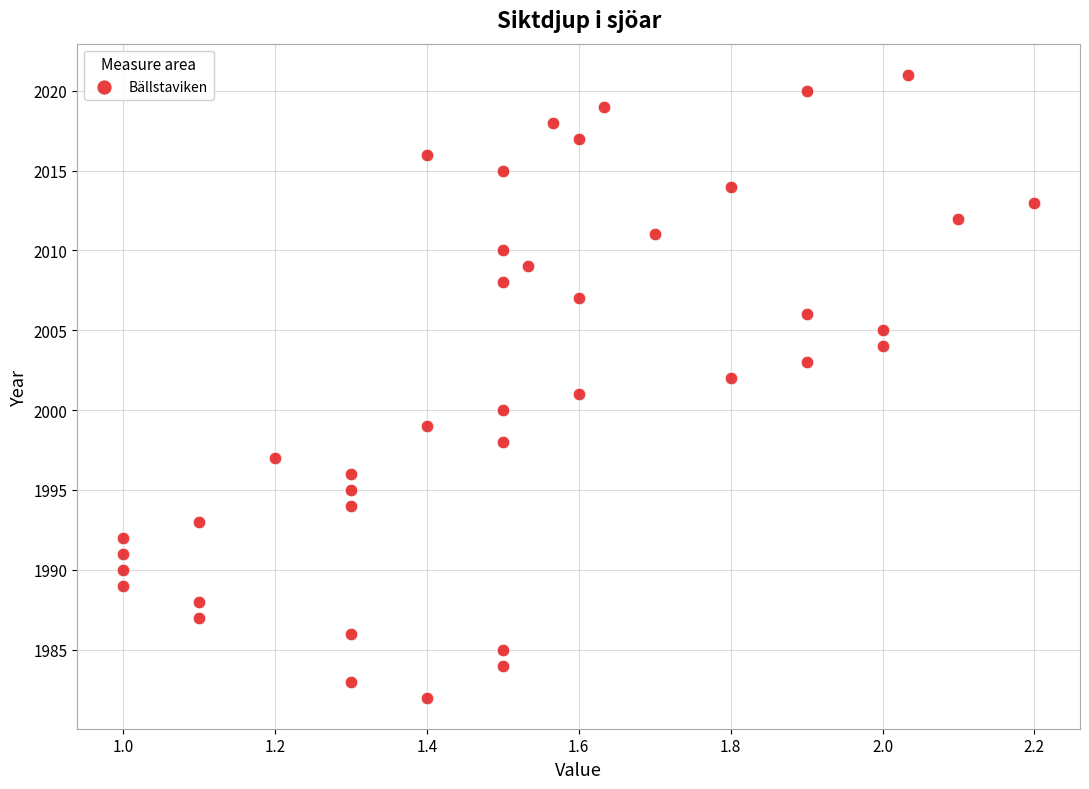

What is the range of Y values (max minus min)?

39